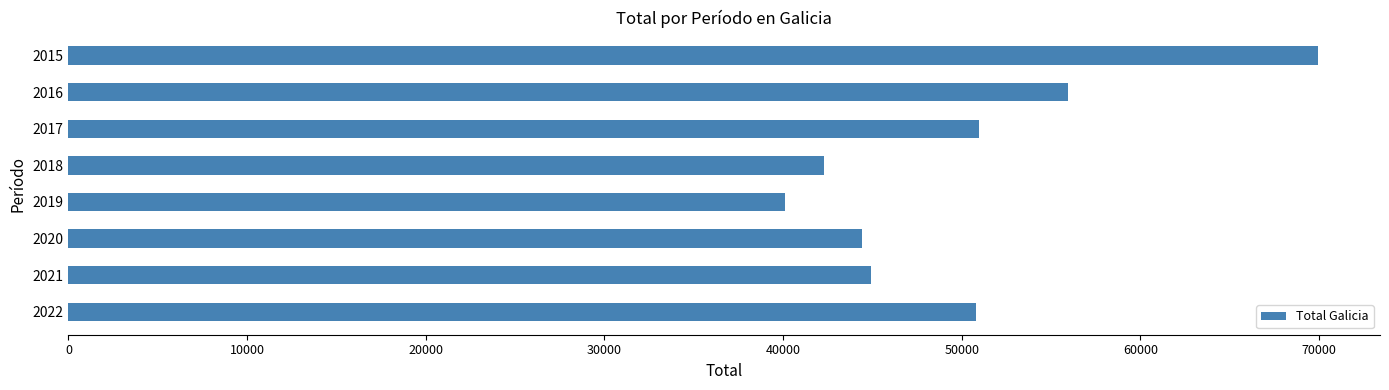

What is the difference between the maximum and minimum values?

29810